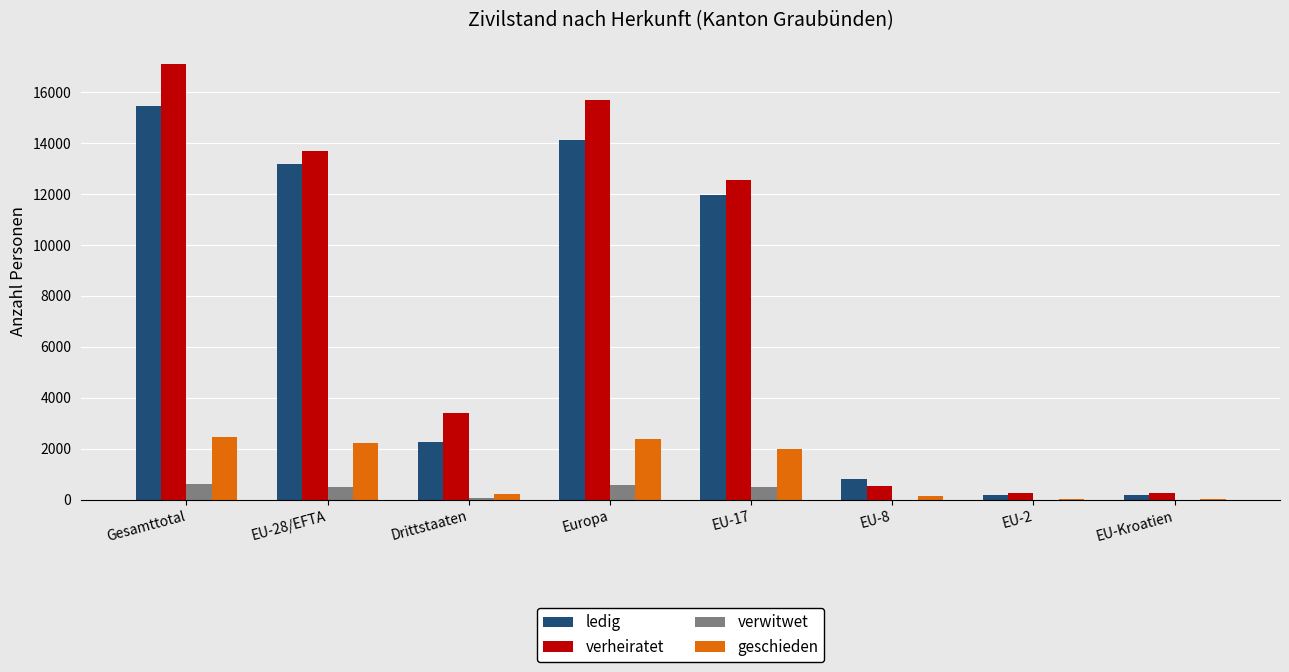

What value does the ledig series have at EU-28/EFTA, to the nearest 10?

13200